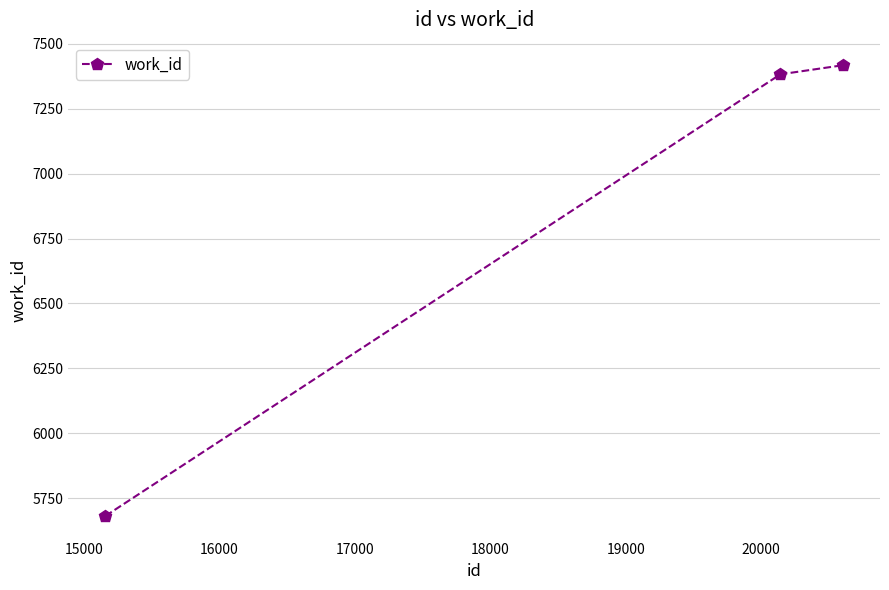

What is the greatest value displayed?

7417